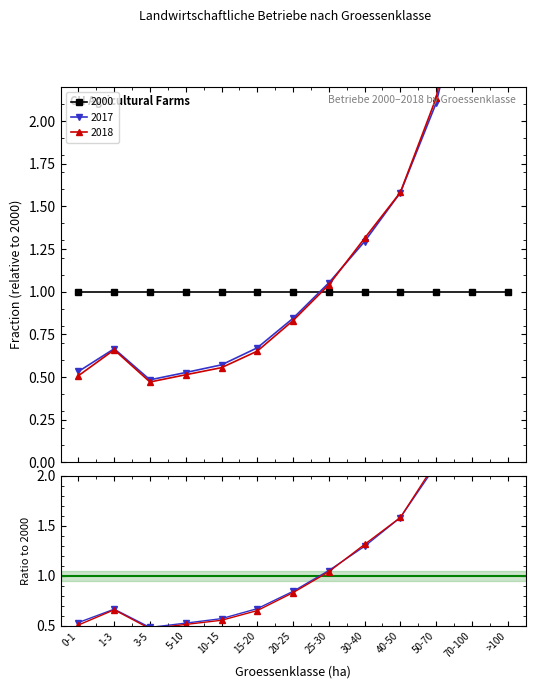

Which series has the largest total across all categories?

2018 / 2000